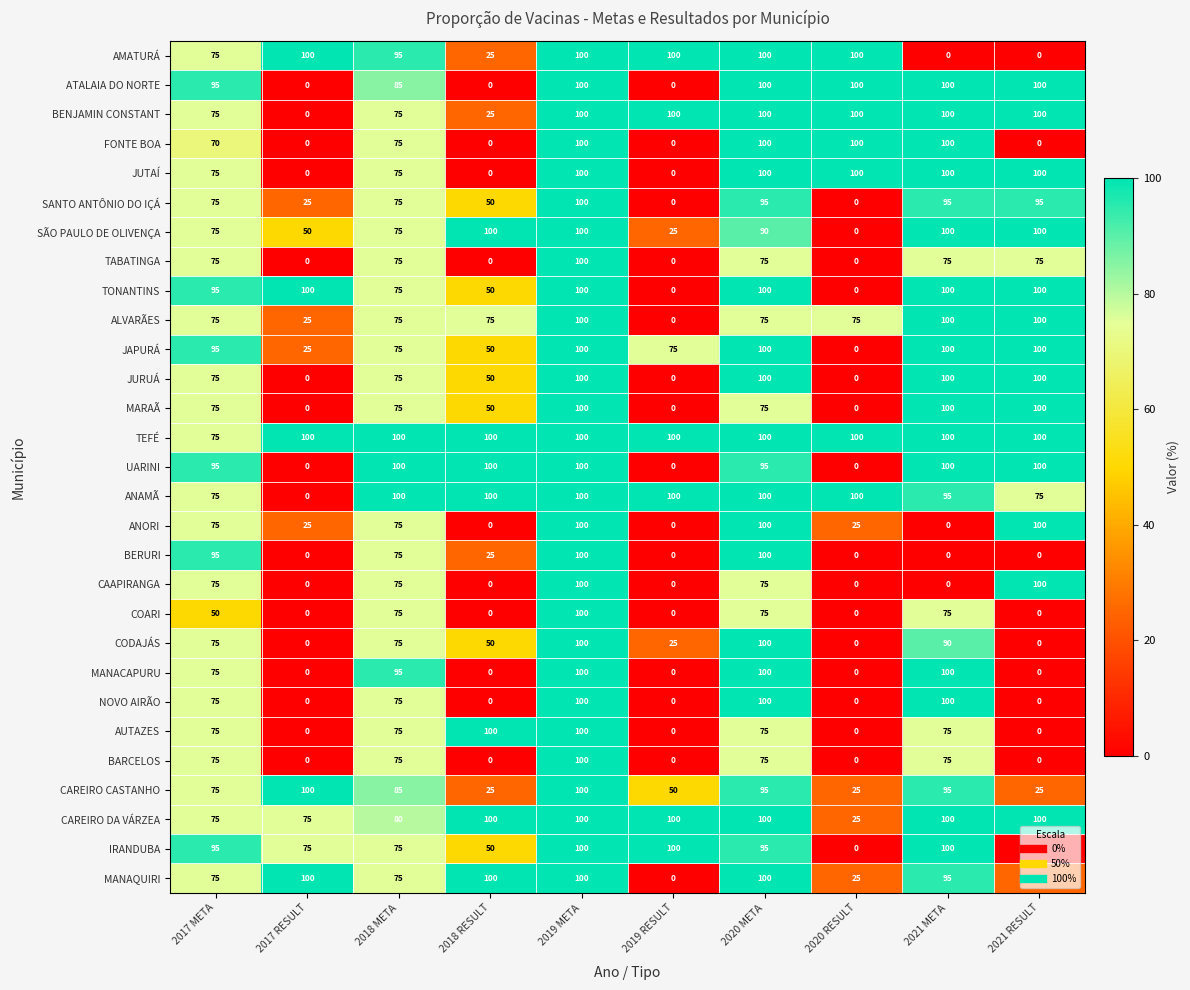

What is the maximum value for MARAÃ?

100